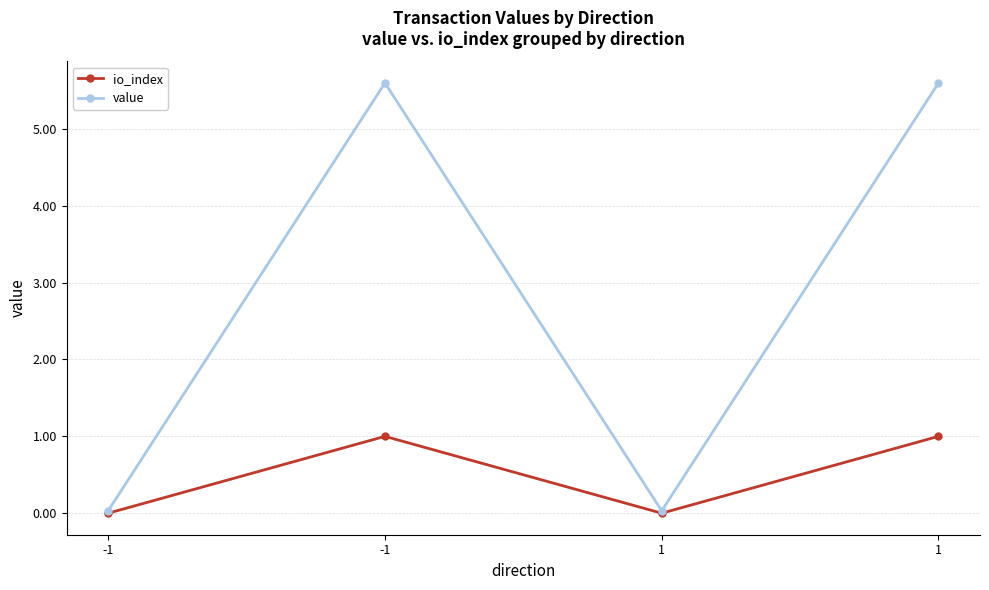

Count the number of data series in this chart.

2